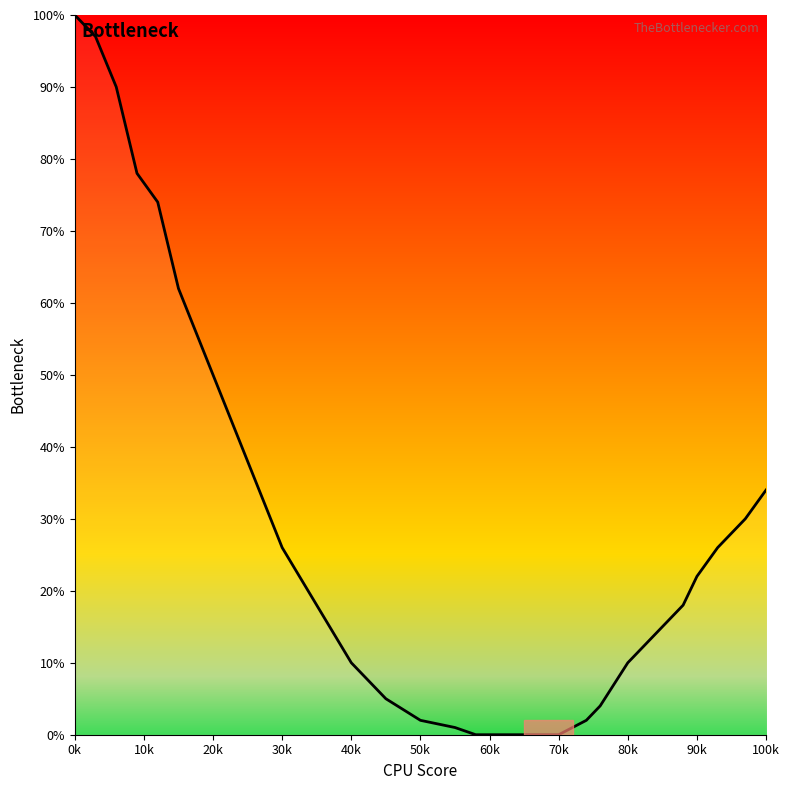

Reading left to right, list all the values displayed in this chart.

100	97	90	78	74	62	50	38	26	18	10	5	2	1	0	0	0	0	0	0	0	1	2	4	7	10	14	18	22	26	30	34